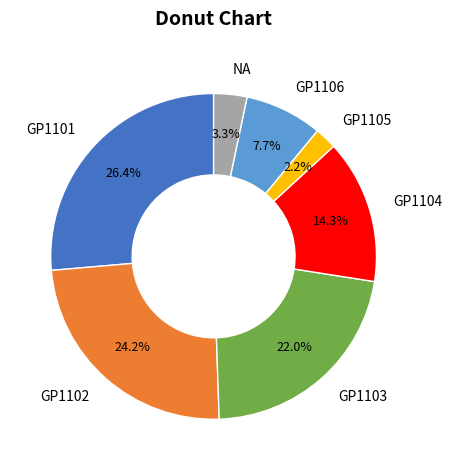

What is the smallest slice in the pie chart?

GP1105